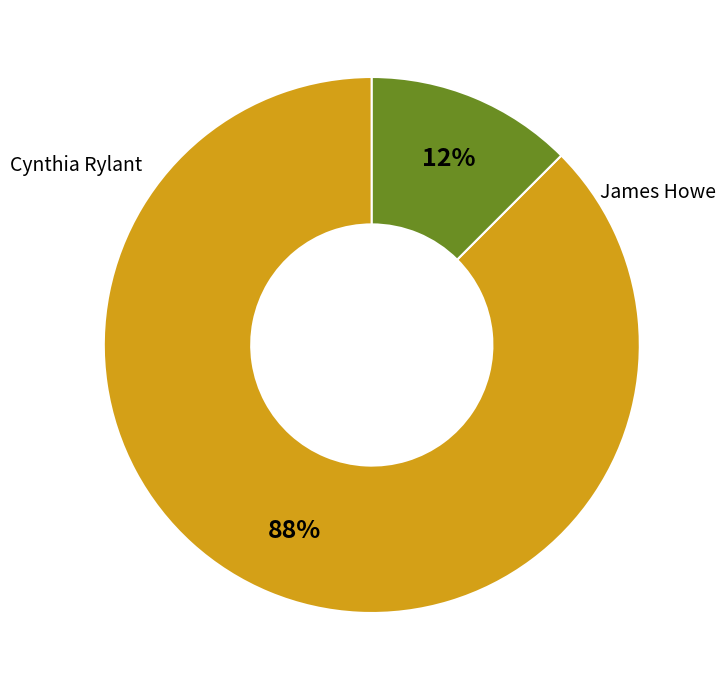

To the nearest percent, what is the average slice percentage?

50%